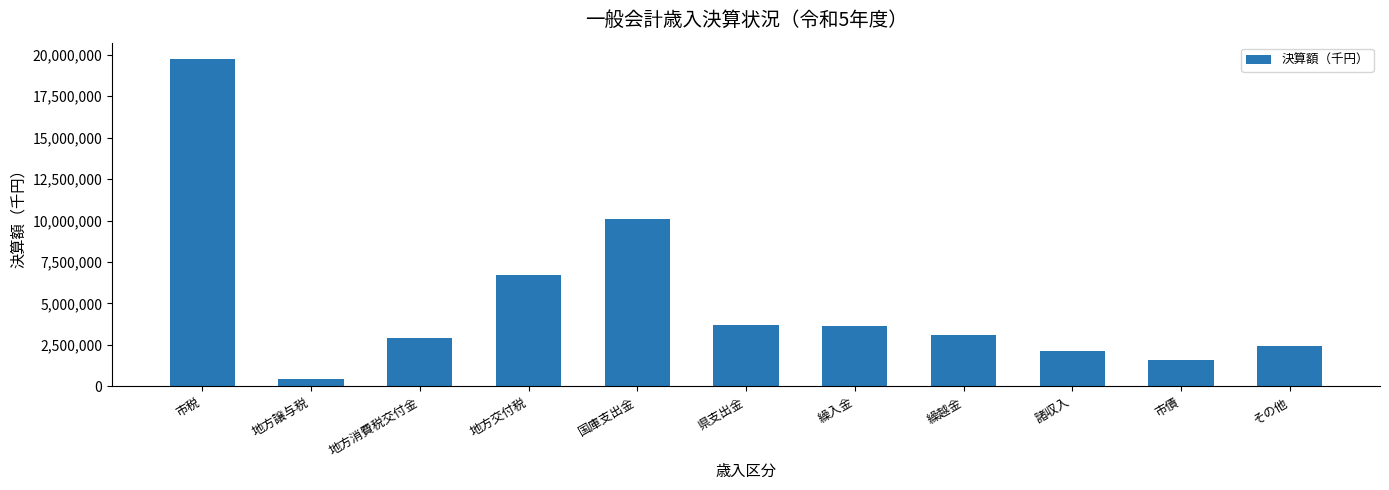

Which category has the highest value across all series?

市税